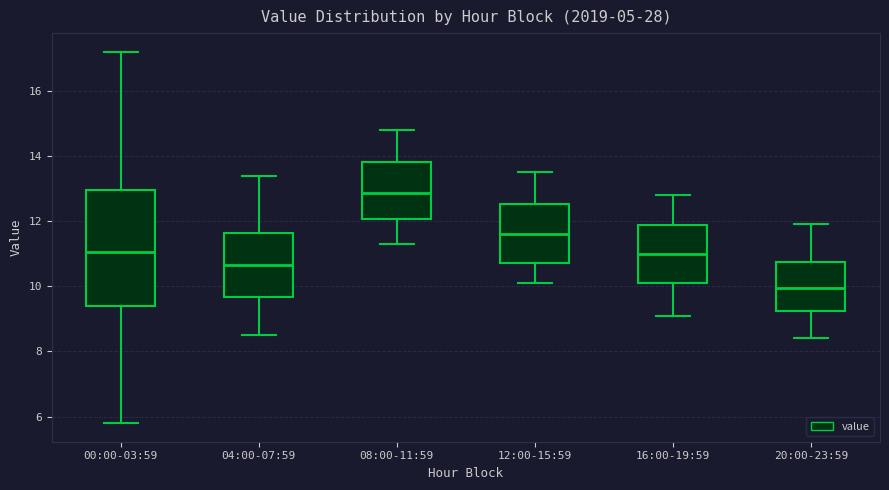

Reading left to right, read every box against the y-axis: the position of its median line, the range the box covers, and the ends of its whiskers. The values are not printed on the chart, so give them approximately, as read against the axis.

00:00-03:59: median 11.0, box 9.4 to 13.0, whiskers 5.8 to 17.2
04:00-07:59: median 10.6, box 9.6 to 11.6, whiskers 8.6 to 13.4
08:00-11:59: median 12.8, box 12.0 to 13.8, whiskers 11.4 to 14.8
12:00-15:59: median 11.6, box 10.8 to 12.6, whiskers 10.2 to 13.6
16:00-19:59: median 11.0, box 10.2 to 11.8, whiskers 9.2 to 12.8
20:00-23:59: median 10.0, box 9.2 to 10.8, whiskers 8.4 to 12.0